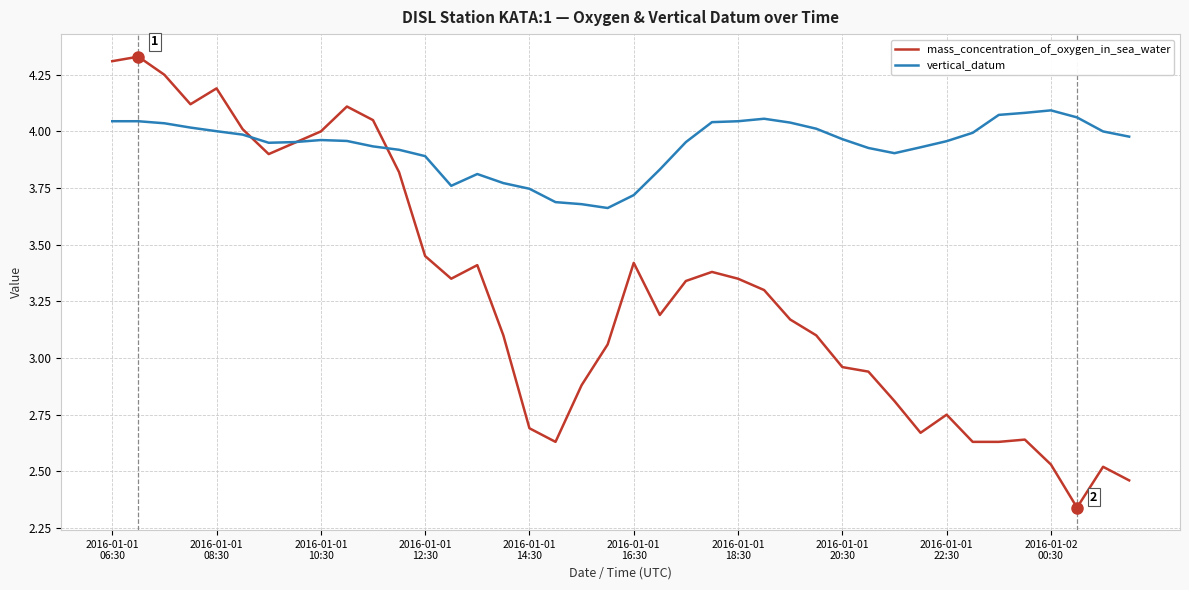

Rank the series by their maximum value, from lowest to highest.

vertical_datum, mass_concentration_of_oxygen_in_sea_water